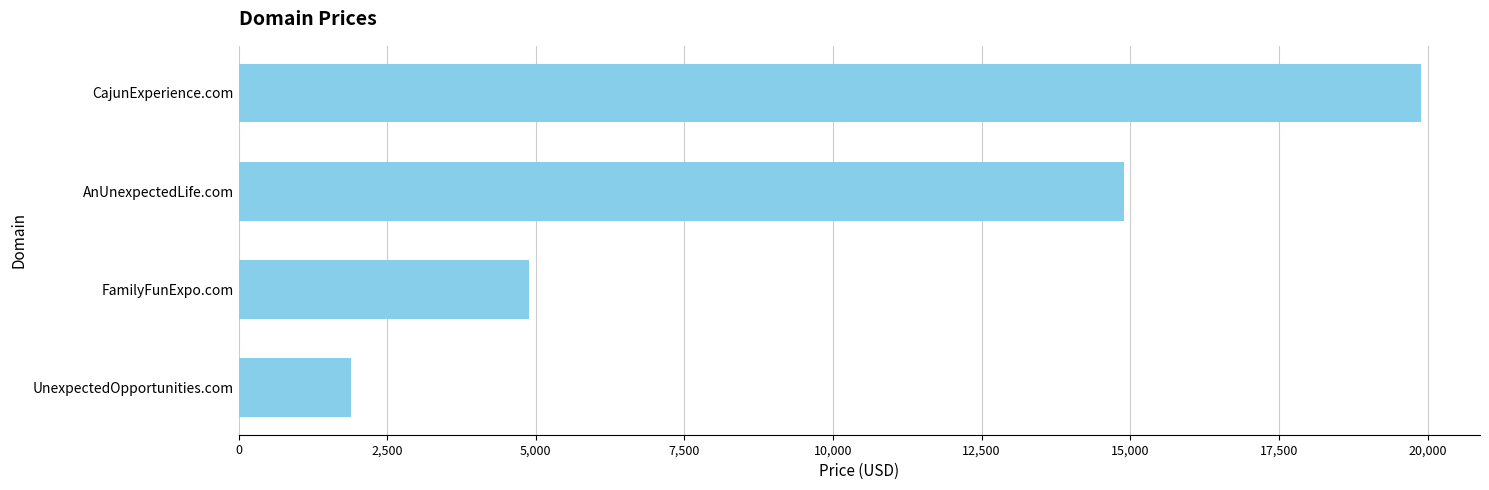

What is the difference between the maximum and minimum values?

18000